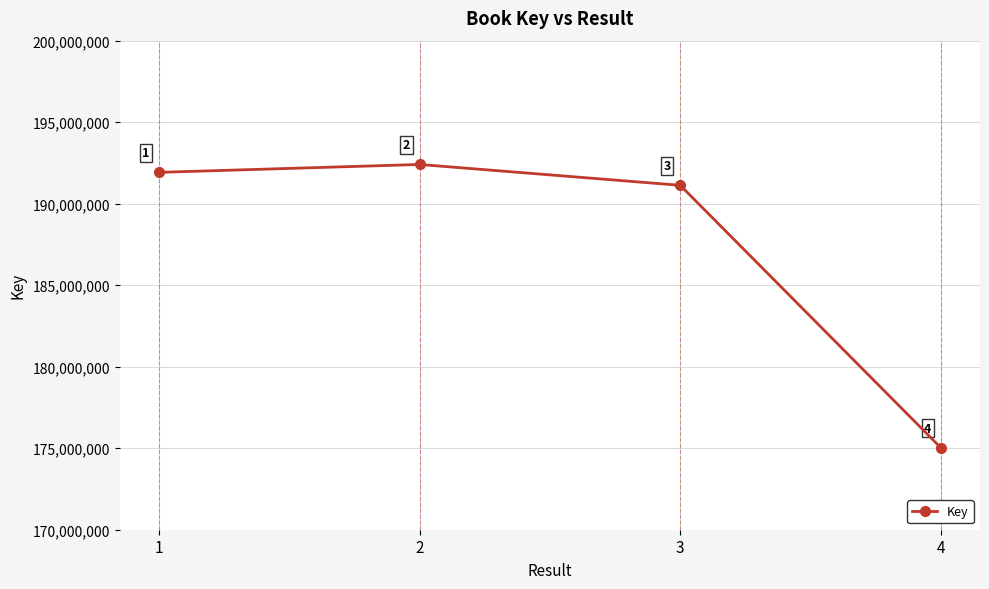

List the labels in order of value, largest first.

2, 1, 3, 4